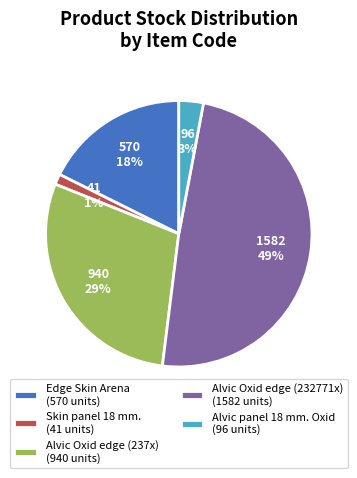

Which category has the biggest portion of the pie?

Alvic Oxid edge (232771x) (1582 units)